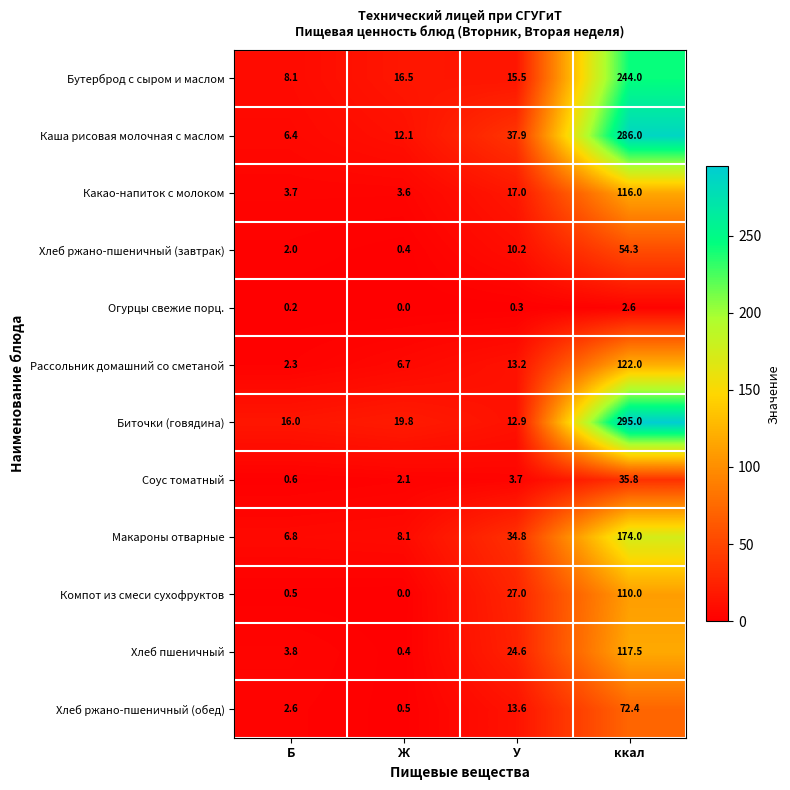

The Огурцы свежие порц. series shows 0.0 at Ж. True or false?

True